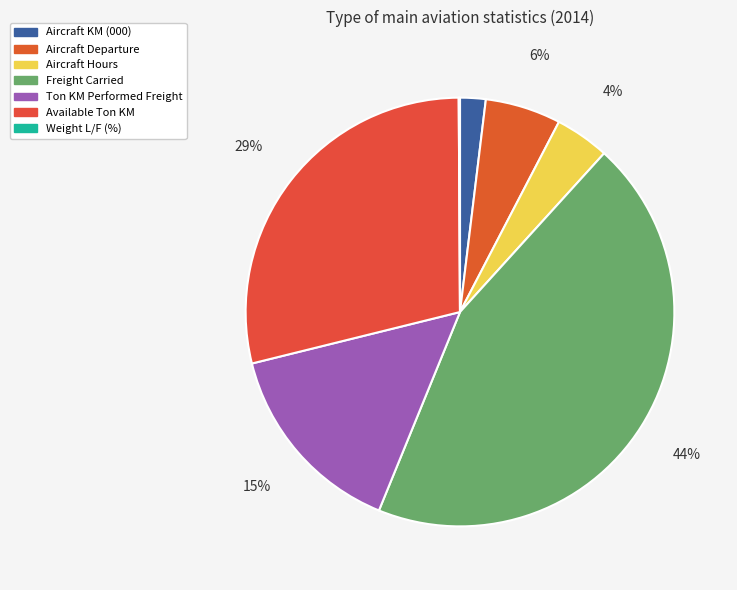

What is the change in value from Aircraft KM (000) to Available Ton KM?

+14594